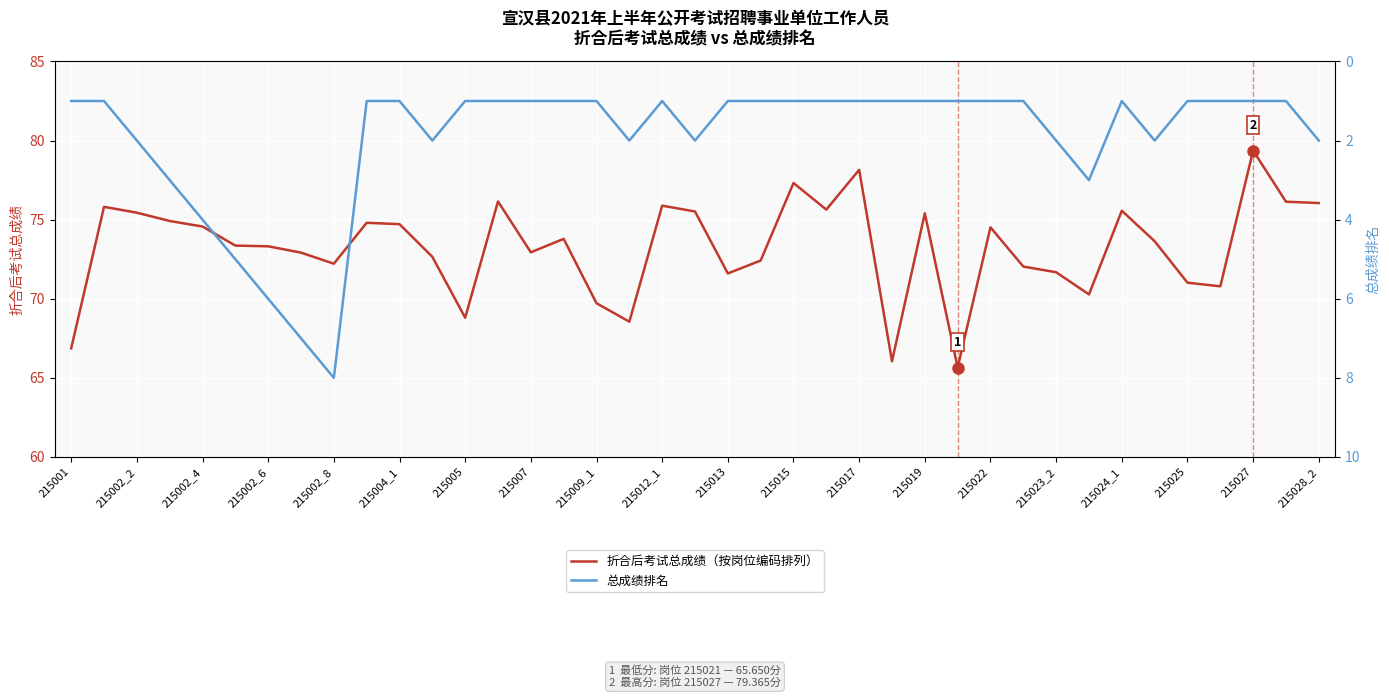

Is it true that 折合后考试总成绩（按岗位编码排列） equals 47.0 at 215017?

False